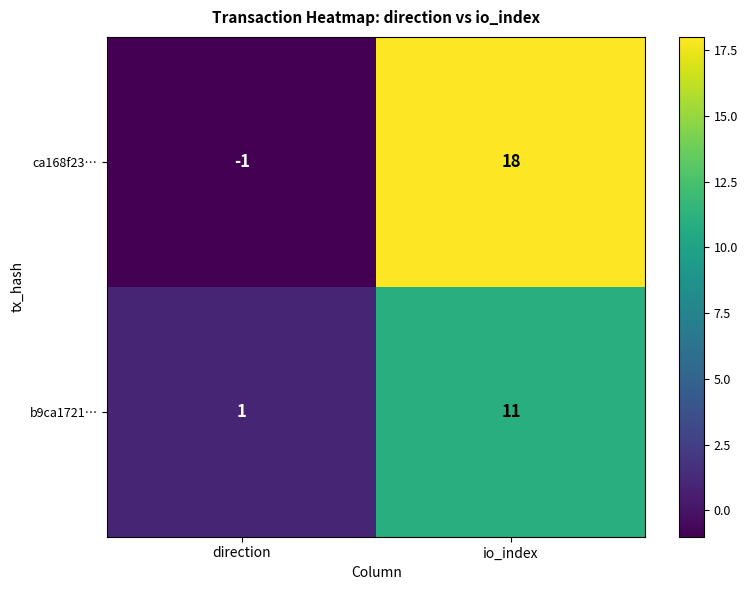

At which label is ca168f23… closest to 8?

direction